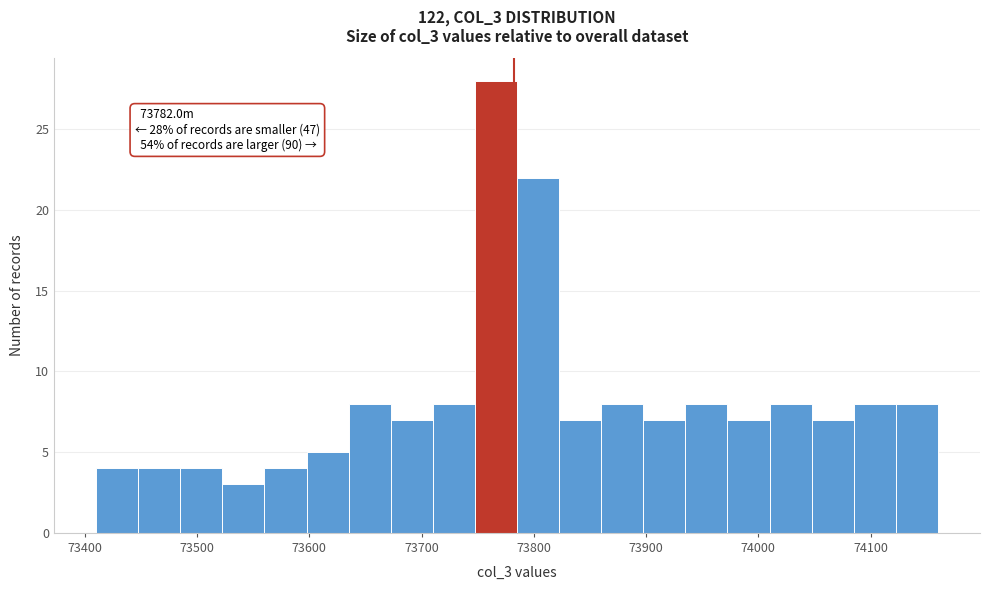

Around what value on the x-axis is the tallest bar? Give the approximate position of its centre, as read against the axis.

73770